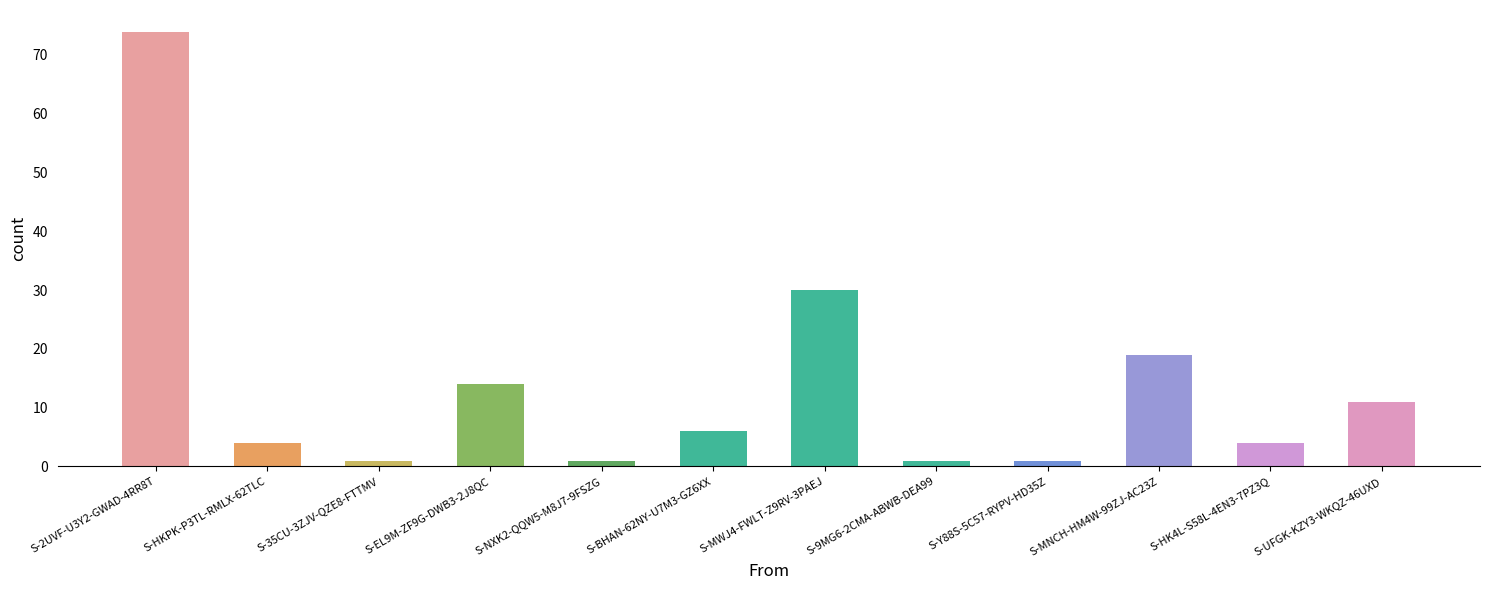

What position from the right is S-35CU-3ZJV-QZE8-FTTMV?

10